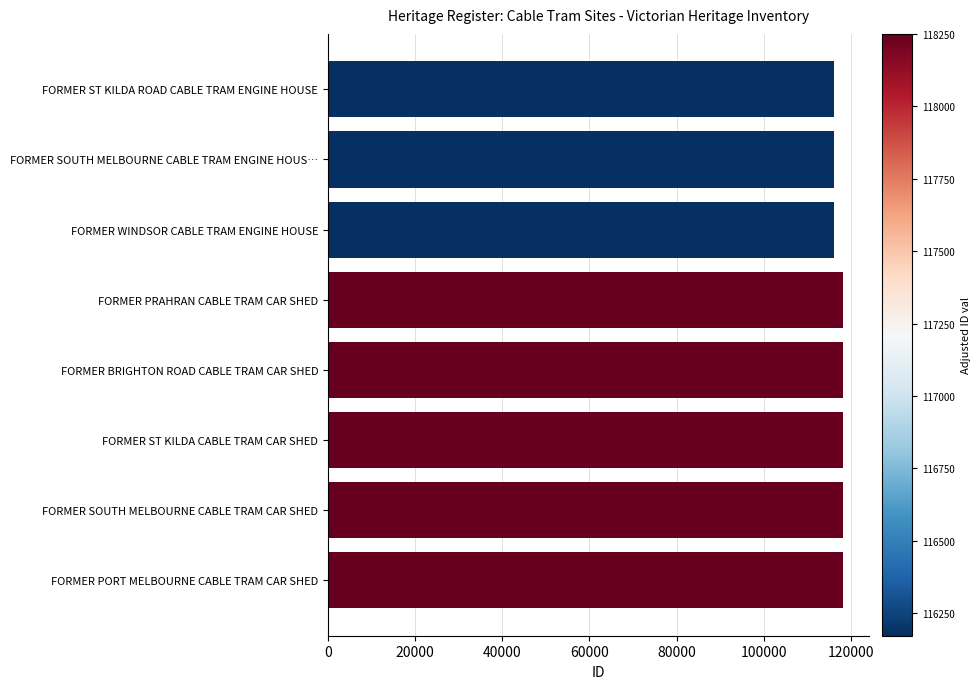

The chart shows a value of 118249 at FORMER SOUTH MELBOURNE CABLE TRAM CAR SHED. True or false?

True